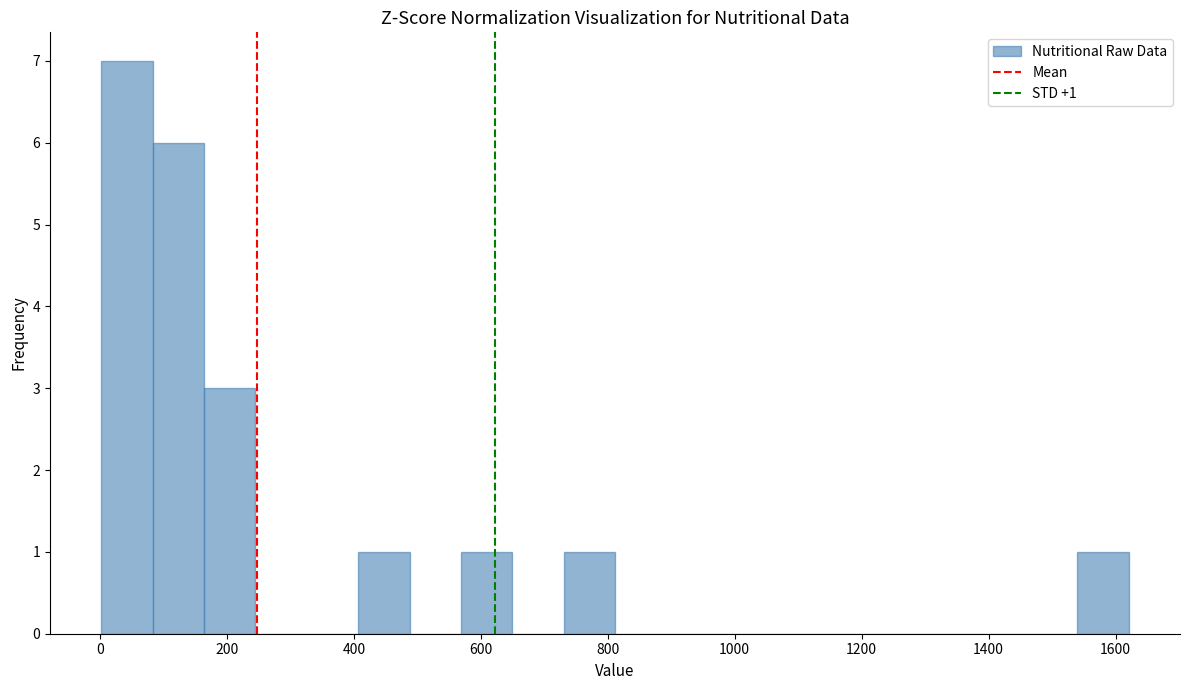

Over which range of the x-axis is the bar tallest?

0 to 80